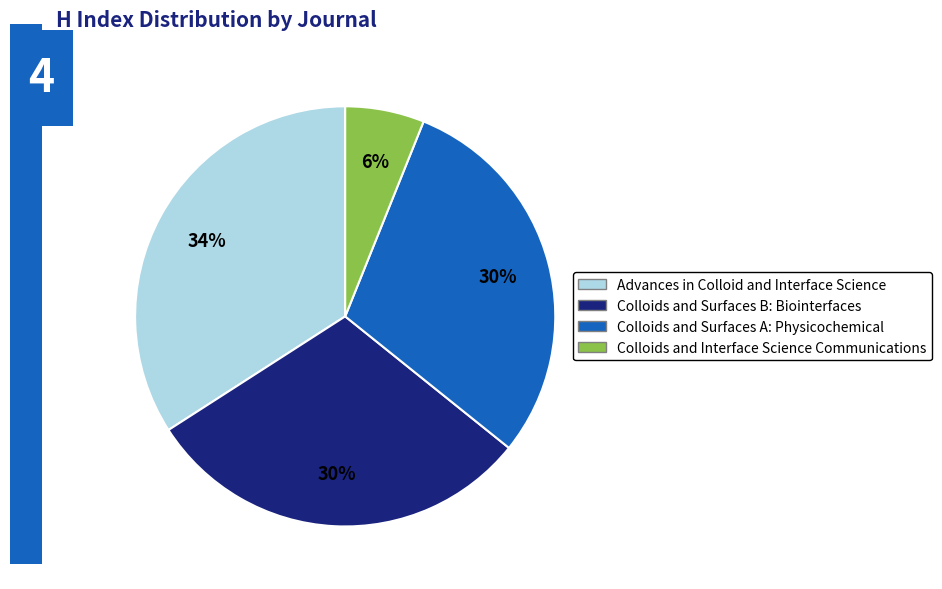

The Colloids and Surfaces B: Biointerfaces slice represents 30% of the pie. True or false?

True